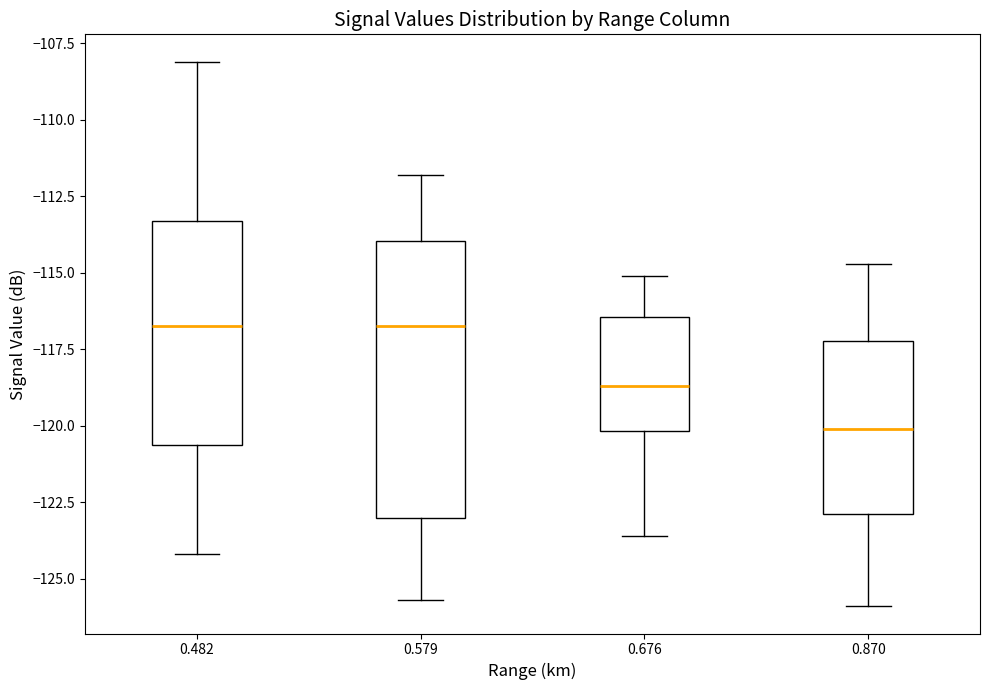

Reading left to right, read every box against the y-axis: the position of its median line, the range the box covers, and the ends of its whiskers. The values are not printed on the chart, so give them approximately, as read against the axis.

0.482: median -116.5, box -120.5 to -113.5, whiskers -124.0 to -108.0
0.579: median -116.5, box -123.0 to -114.0, whiskers -125.5 to -112.0
0.676: median -118.5, box -120.0 to -116.5, whiskers -123.5 to -115.0
0.870: median -120.0, box -123.0 to -117.0, whiskers -126.0 to -114.5